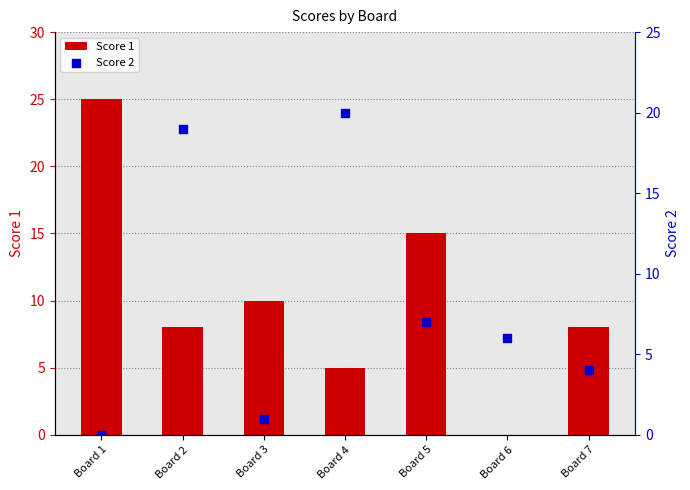

Which series has the largest total across all categories?

Score 1